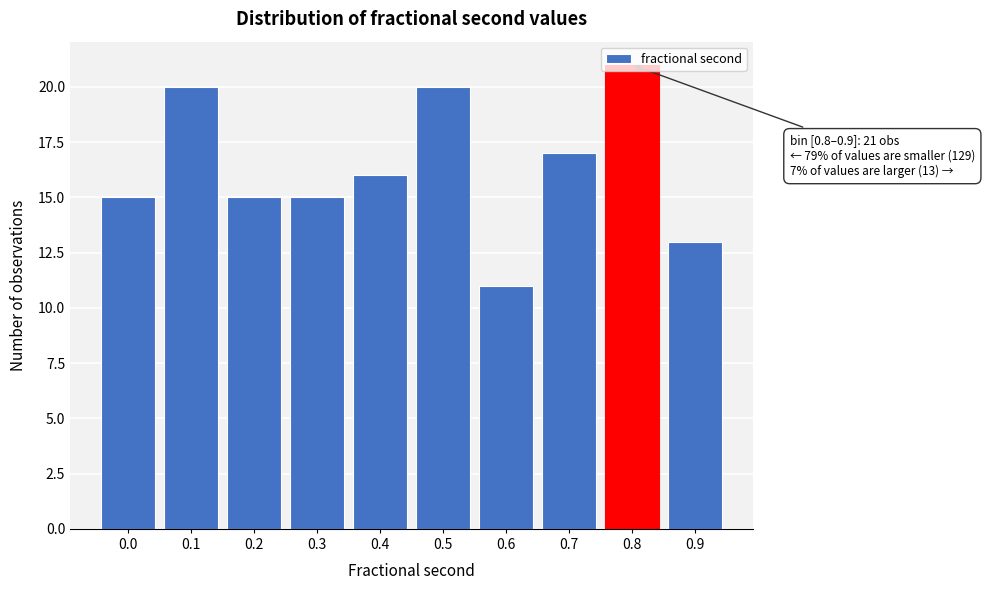

What is the change in value from 0.4 to 0.5?

+4